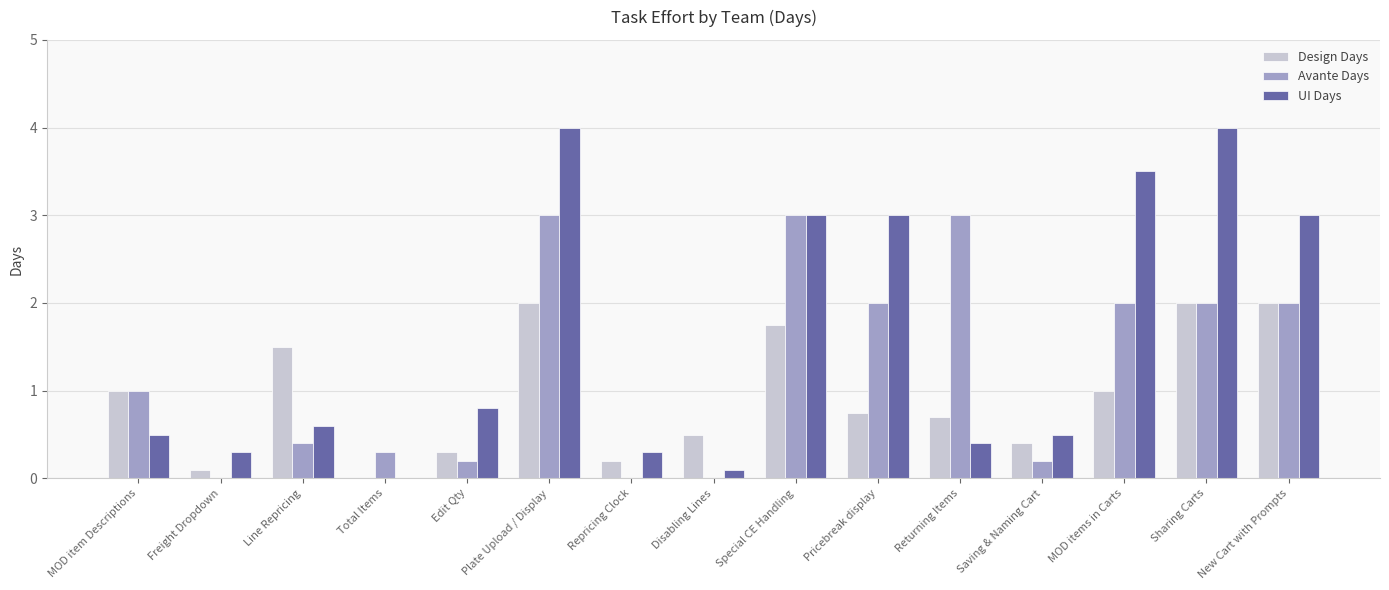

Read the Design Days value at MOD item Descriptions.

1.0